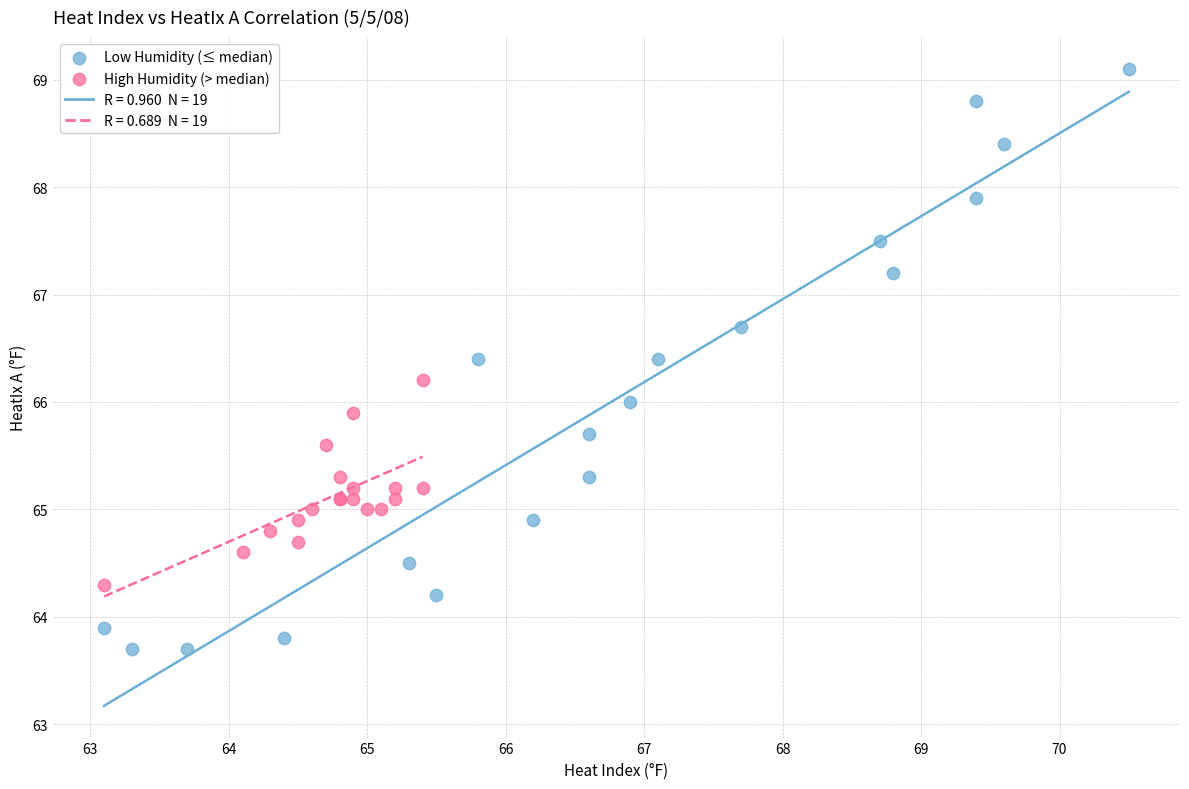

Which series reaches the minimum Y coordinate?

Low Humidity (≤ median)